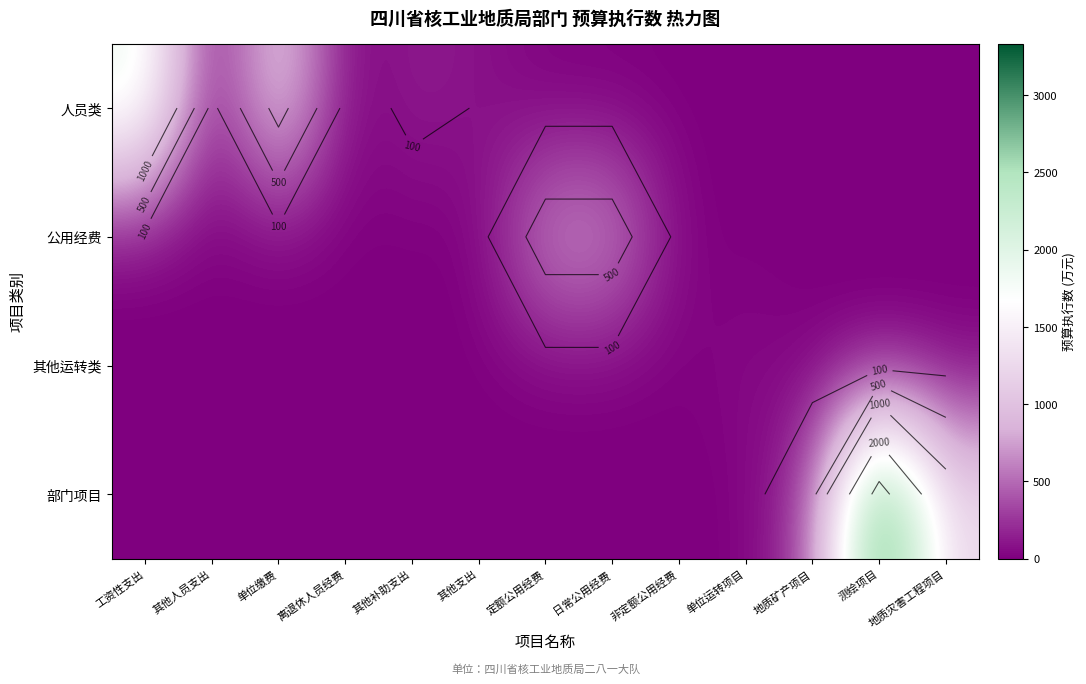

Between 其他补助支出 and 离退休人员经费, which is larger?

其他补助支出